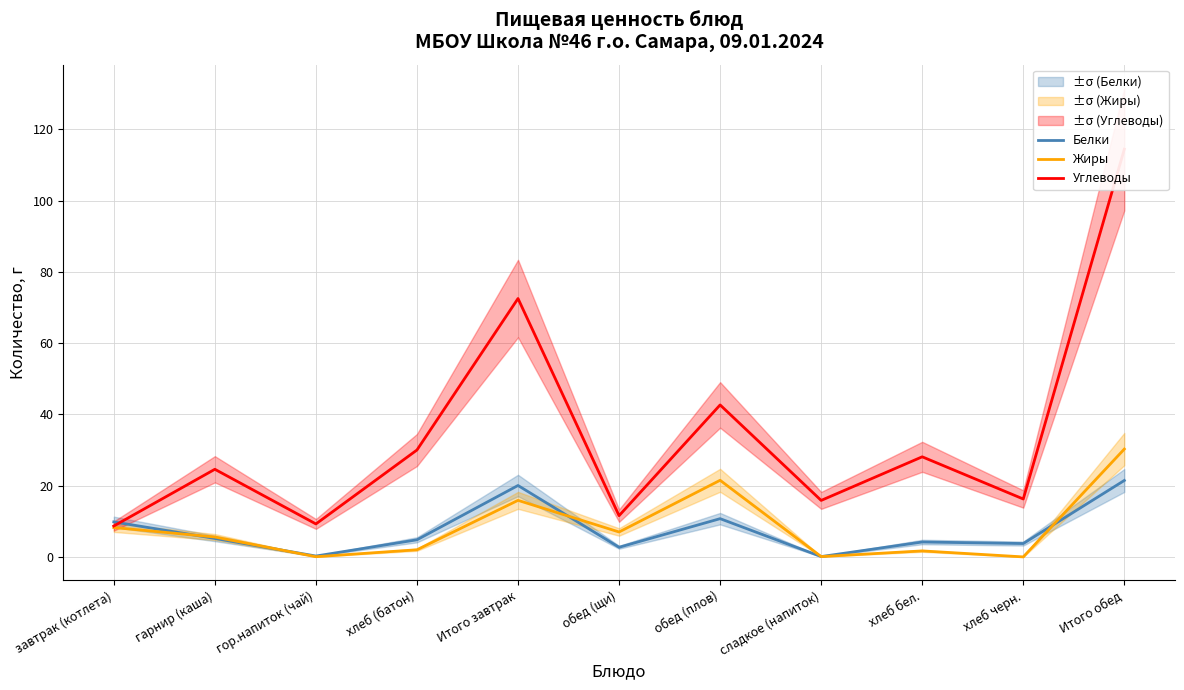

Where is Жиры nearest to the value 15?

Итого завтрак